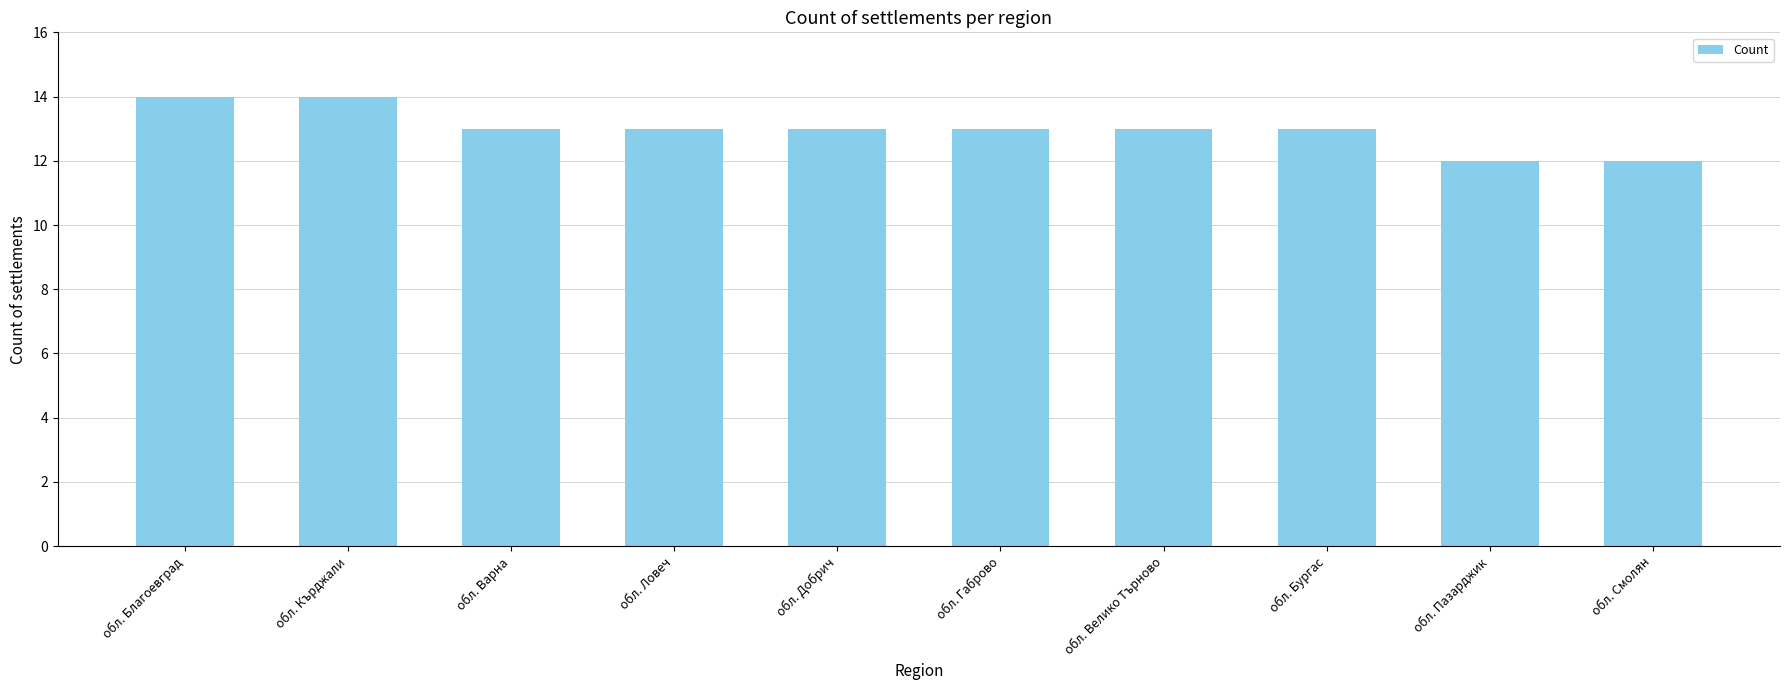

Reading right to left, transcribe all the data shown in this chart.

обл. Смолян=12	обл. Пазарджик=12	обл. Бургас=13	обл. Велико Търново=13	обл. Габрово=13	обл. Добрич=13	обл. Ловеч=13	обл. Варна=13	обл. Кърджали=14	обл. Благоевград=14